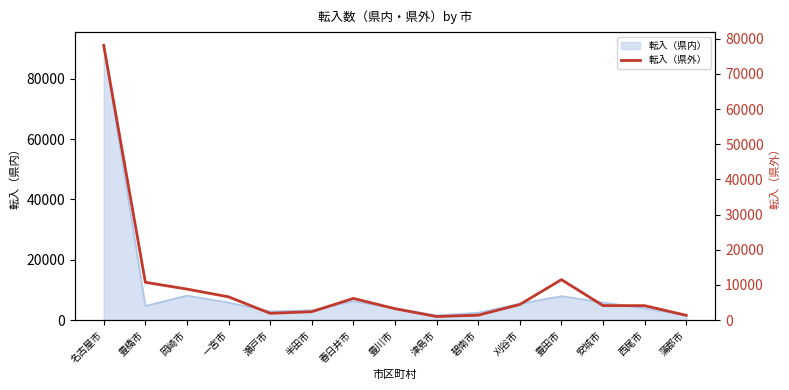

How many values exceed 4109?

7